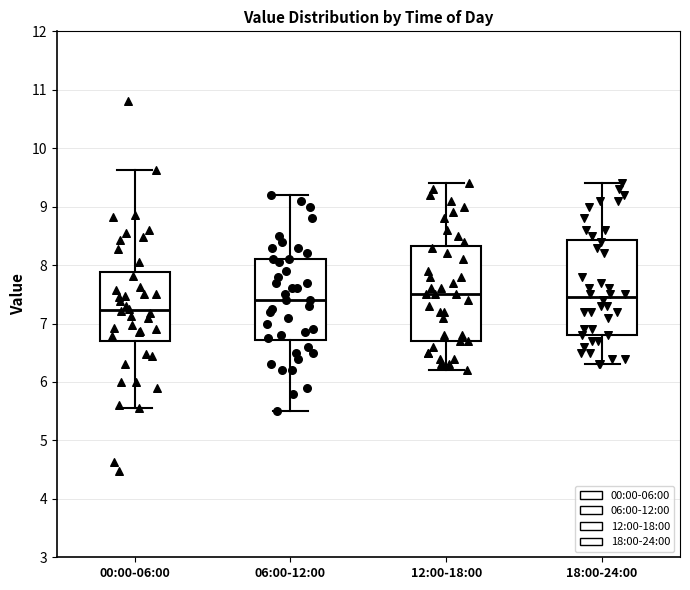

Which box has the lowest median line?

00:00-06:00